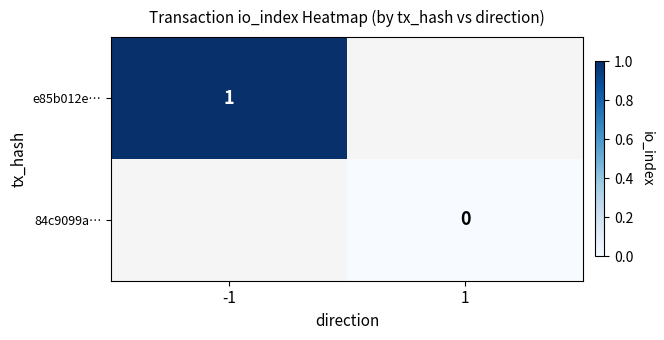

The e85b012e… series shows 1 at -1. True or false?

True